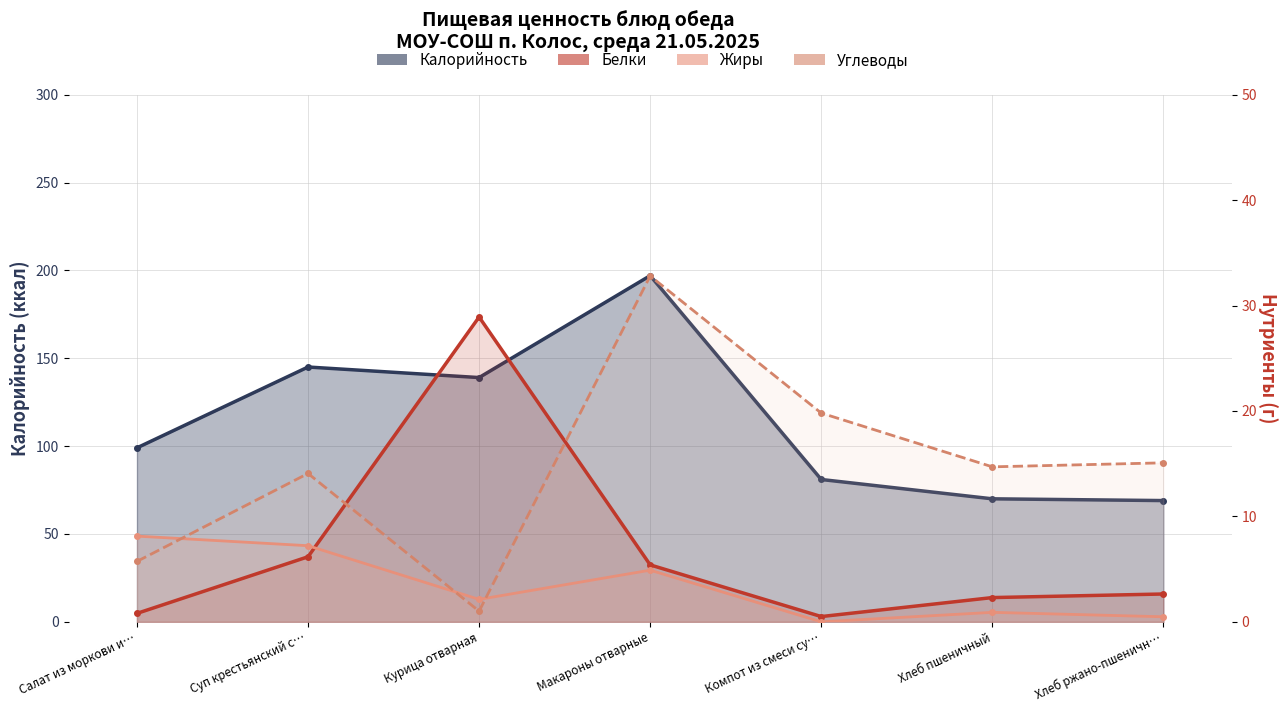

What is the sum of all Жиры values?

23.8